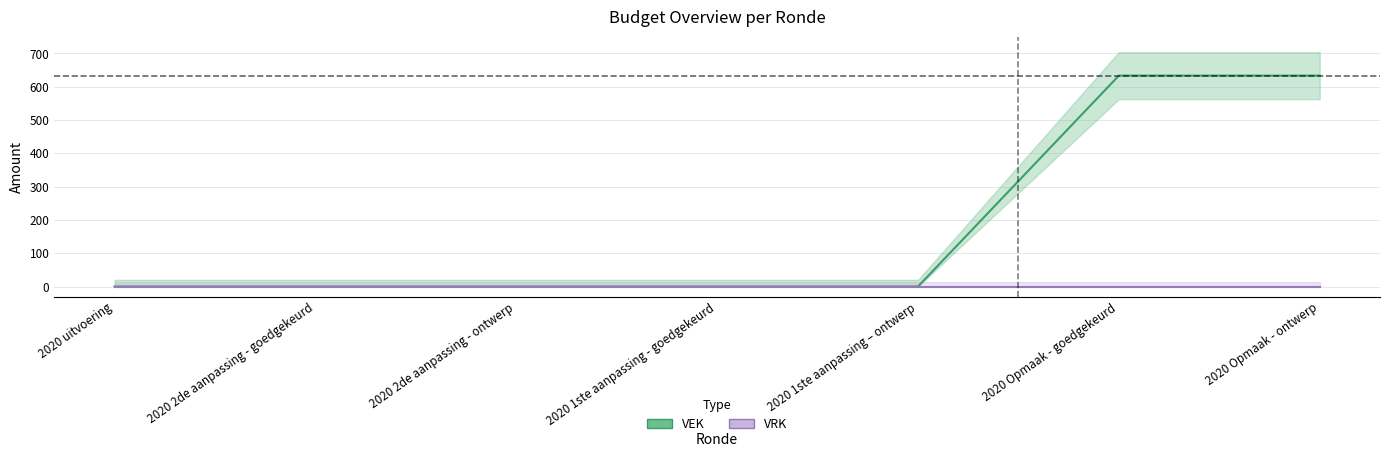

True or false: VEK and VRK intersect in this chart.

False